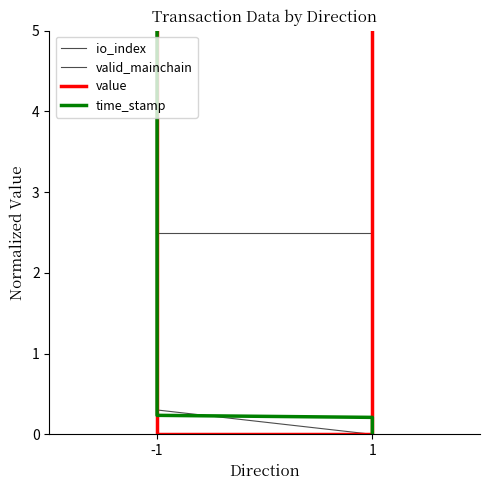

True or false: time_stamp has a value of 5.0 at -1.

True